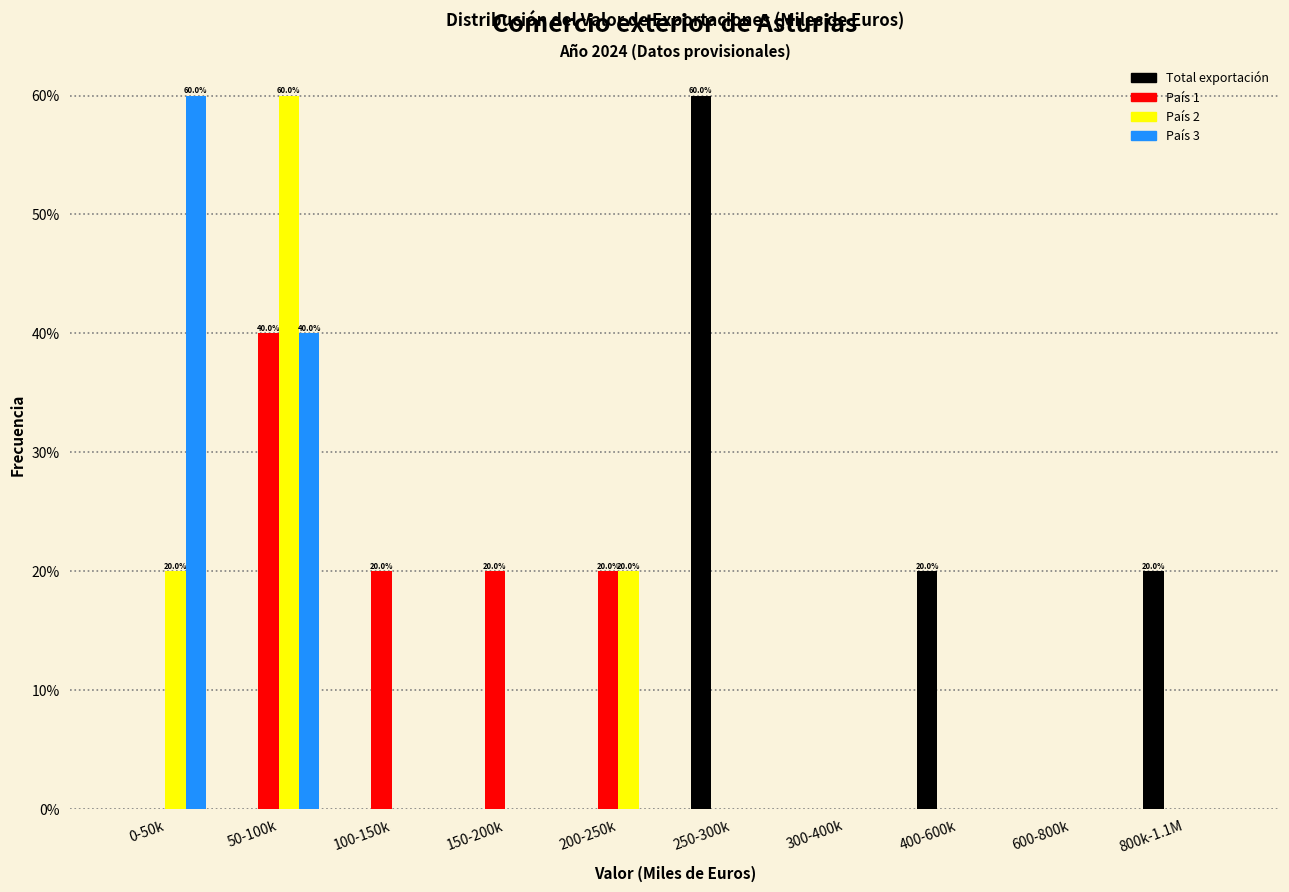

At which category is the sum across all series the highest?

50-100k